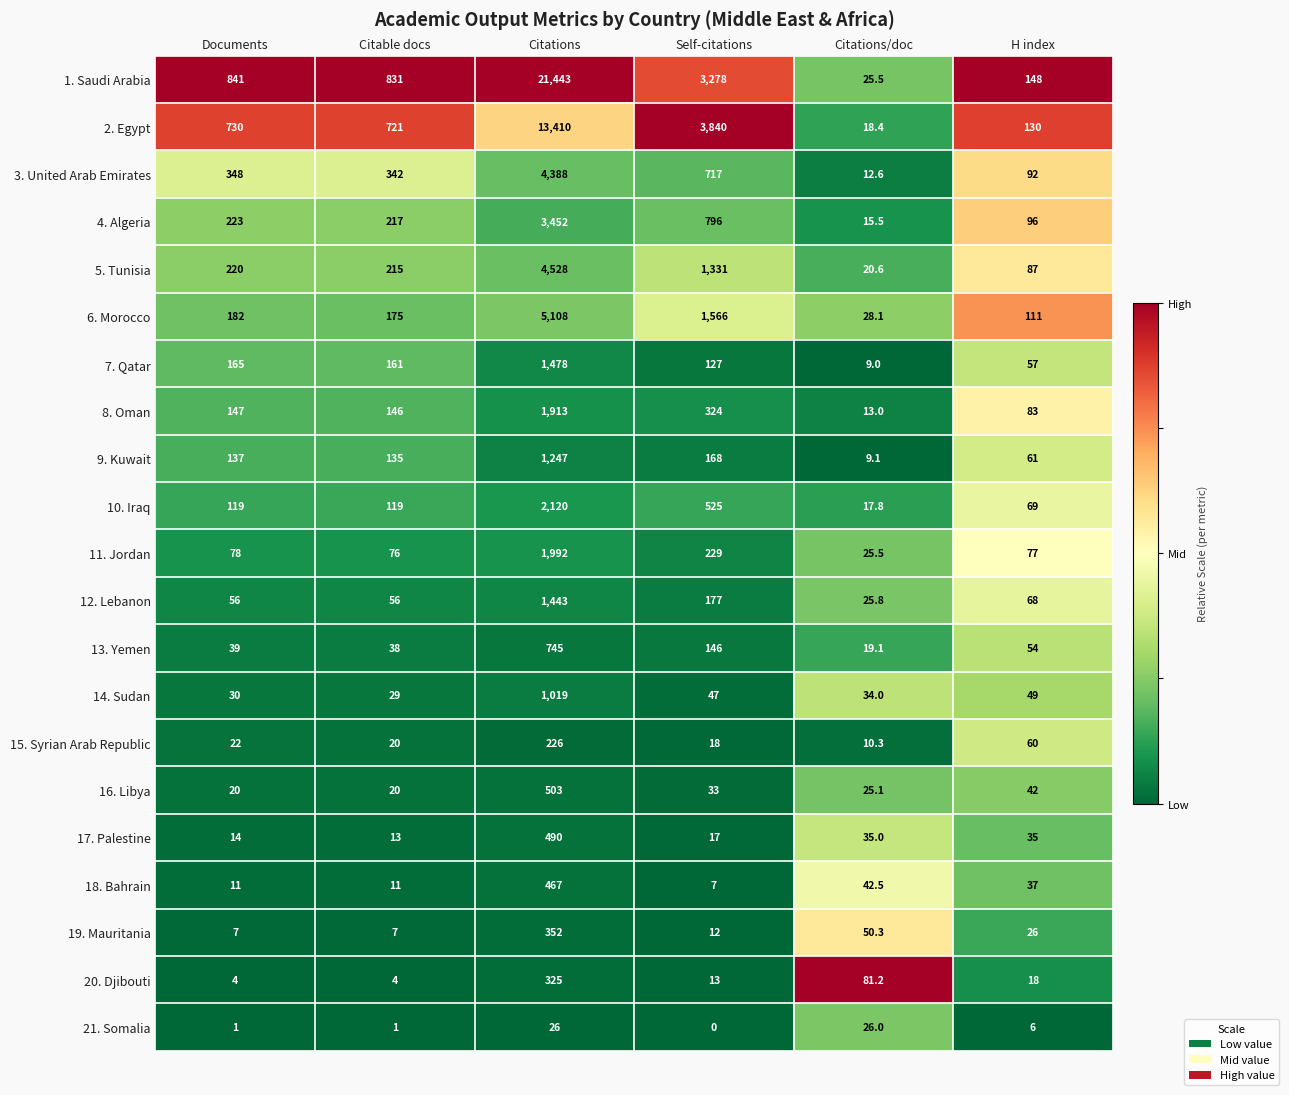

True or false: 10. Iraq has a value of 79.2 at Documents.

False